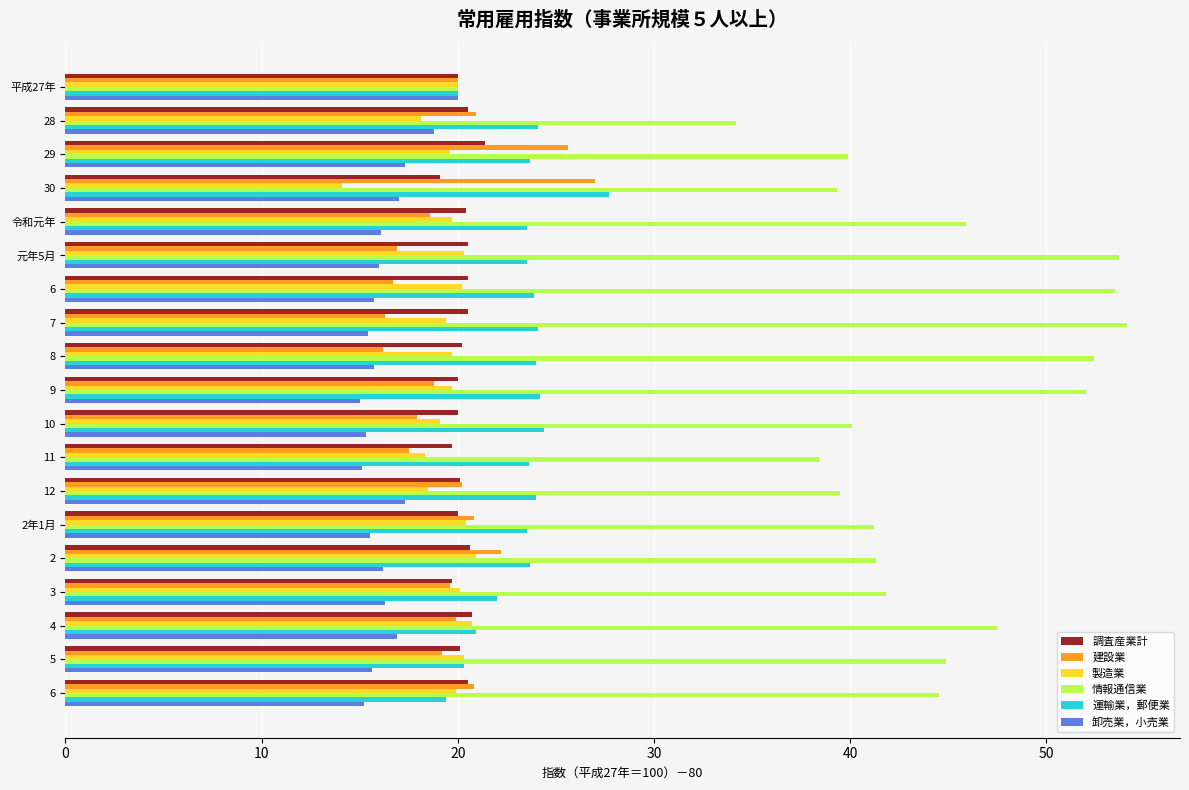

What is the minimum value for 運輸業，郵便業?

19.4